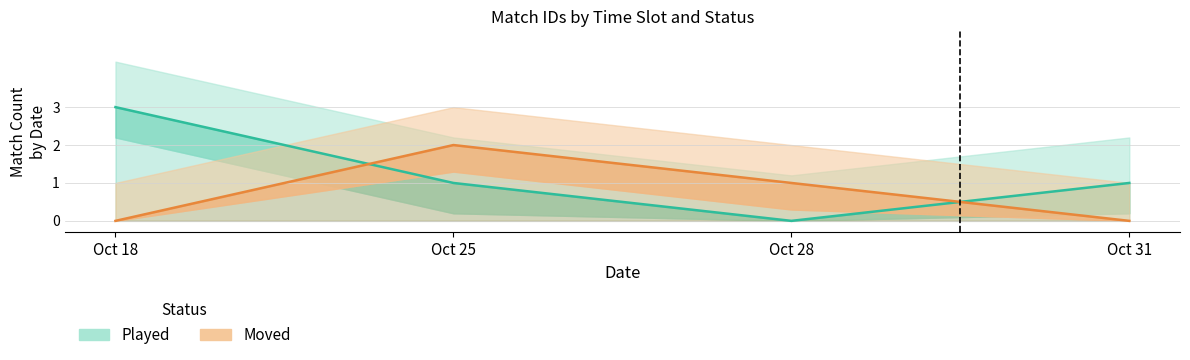

Which series has the largest total across all categories?

Played